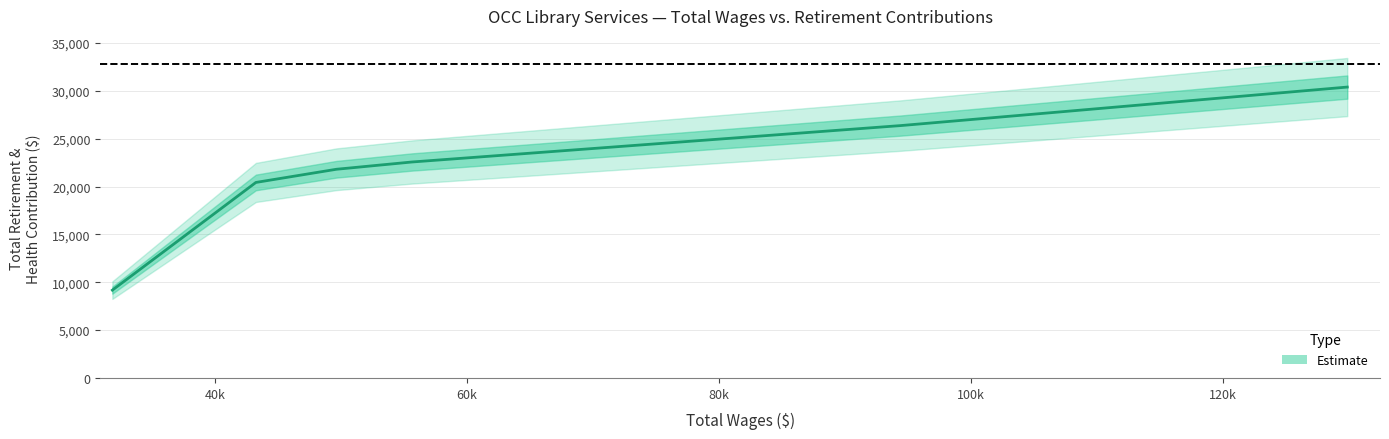

True or false: there are more than 2 points higher than both neighbors.

False